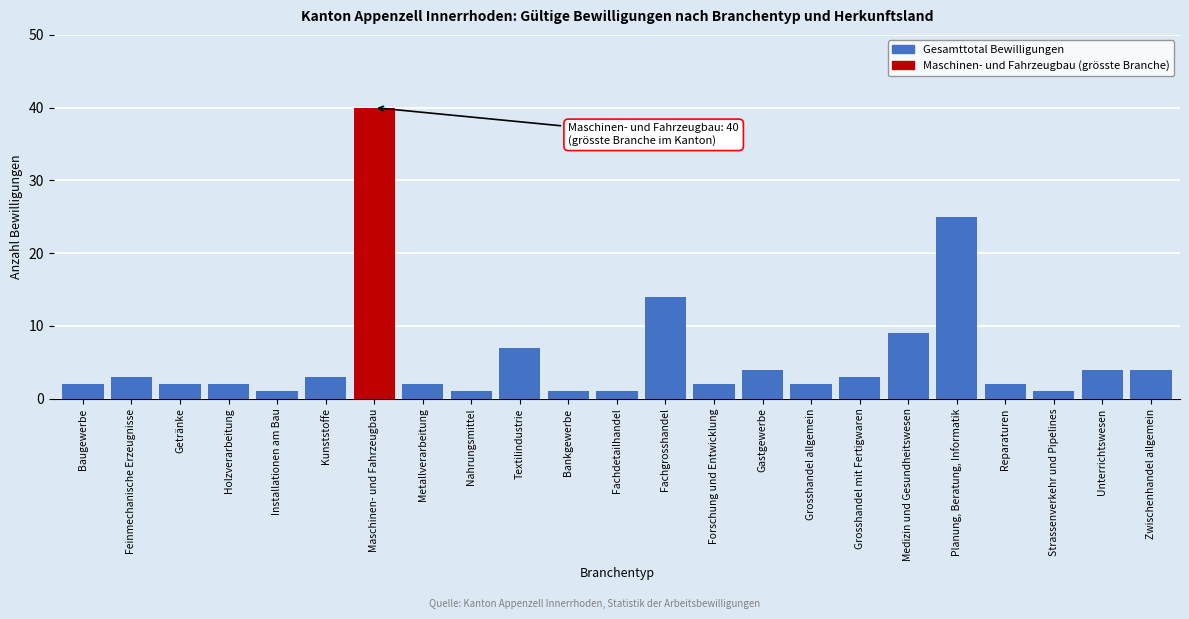

Reading left to right, list all the values displayed in this chart.

2	3	2	2	1	3	40	2	1	7	1	1	14	2	4	2	3	9	25	2	1	4	4